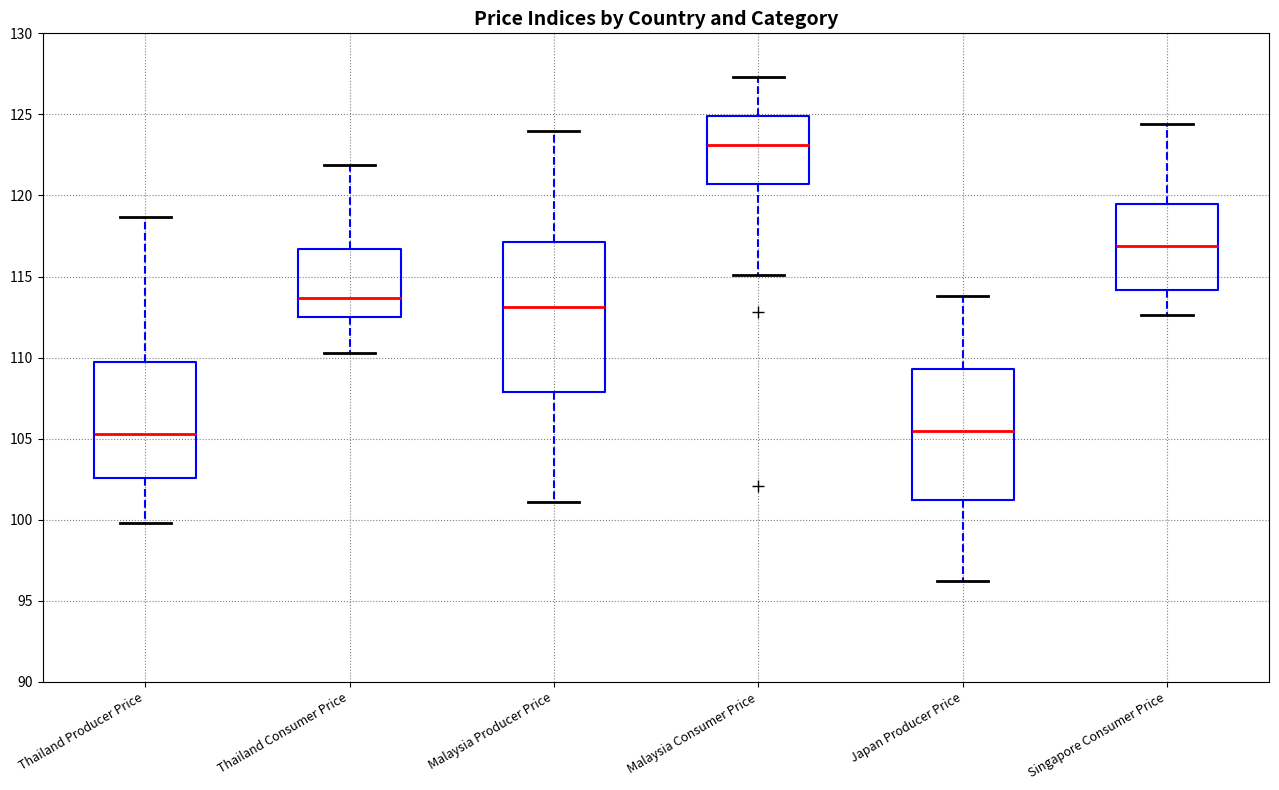

Where does the median line of the box for Singapore Consumer Price sit on the y-axis? The values are not printed on the chart, so give them approximately, as read against the axis.

117.0